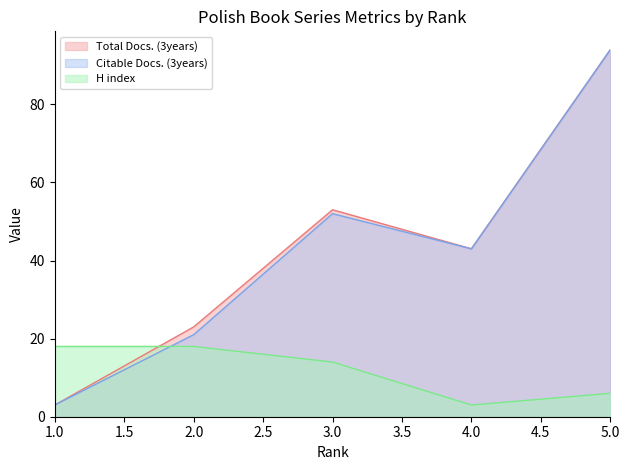

Where is the first local maximum for Total Docs. (3years)?

3.0